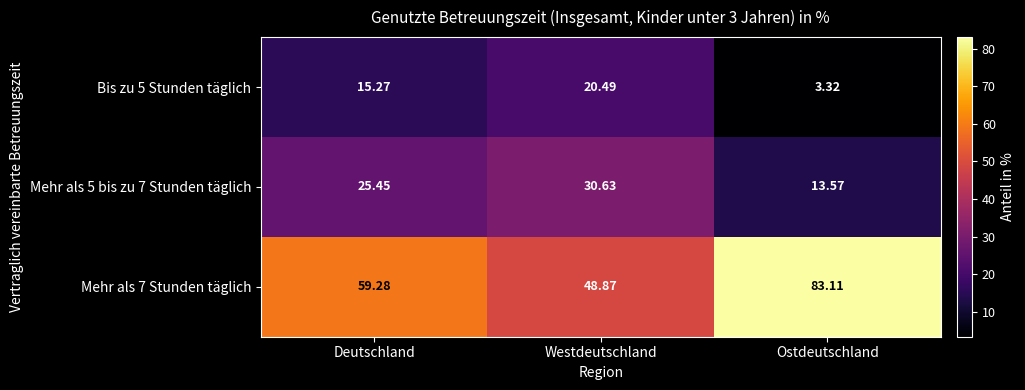

Rank the series by their average value, from lowest to highest.

Bis zu 5 Stunden täglich, Mehr als 5 bis zu 7 Stunden täglich, Mehr als 7 Stunden täglich